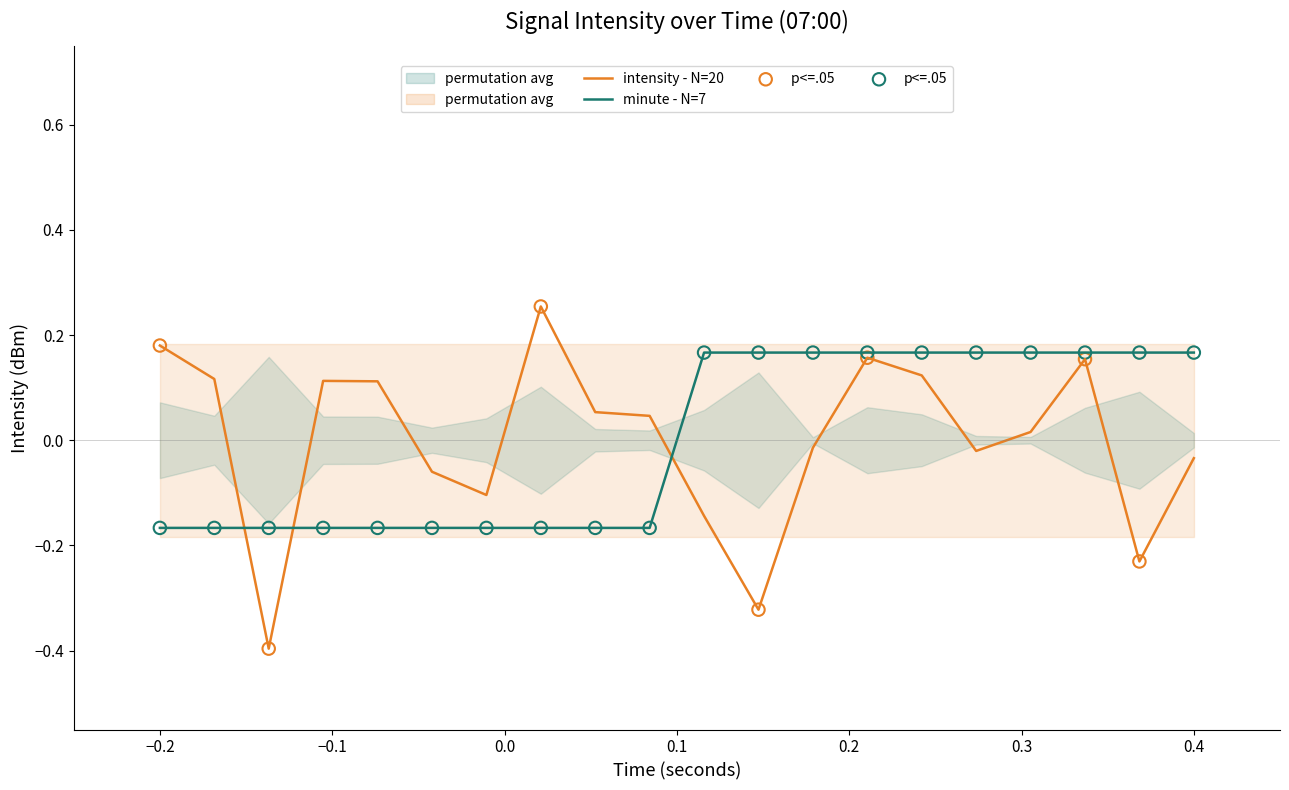

At how many categories does at least one series exceed 0?

17